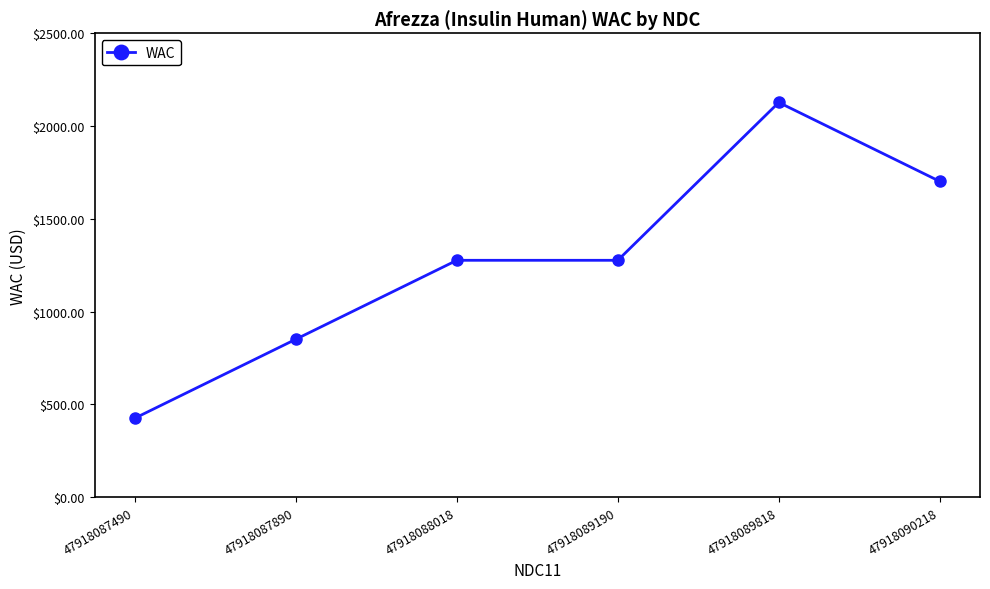

Reading left to right, transcribe all the data shown in this chart.

425.4	850.9	1276.4	1276.4	2127.3	1701.8